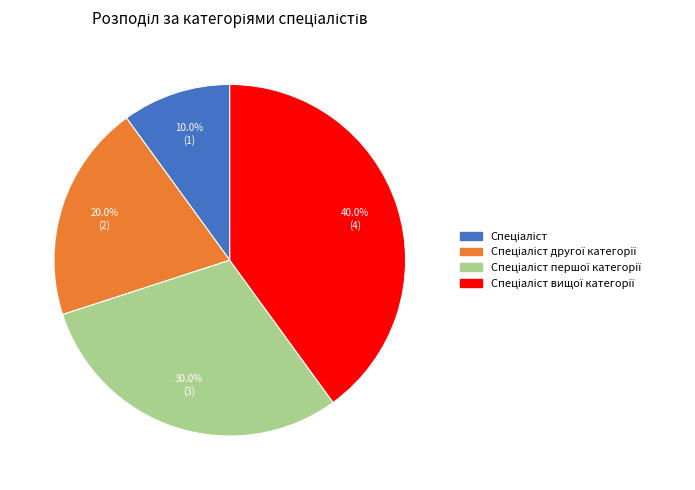

Is there any slice that represents more than half of the pie?

No